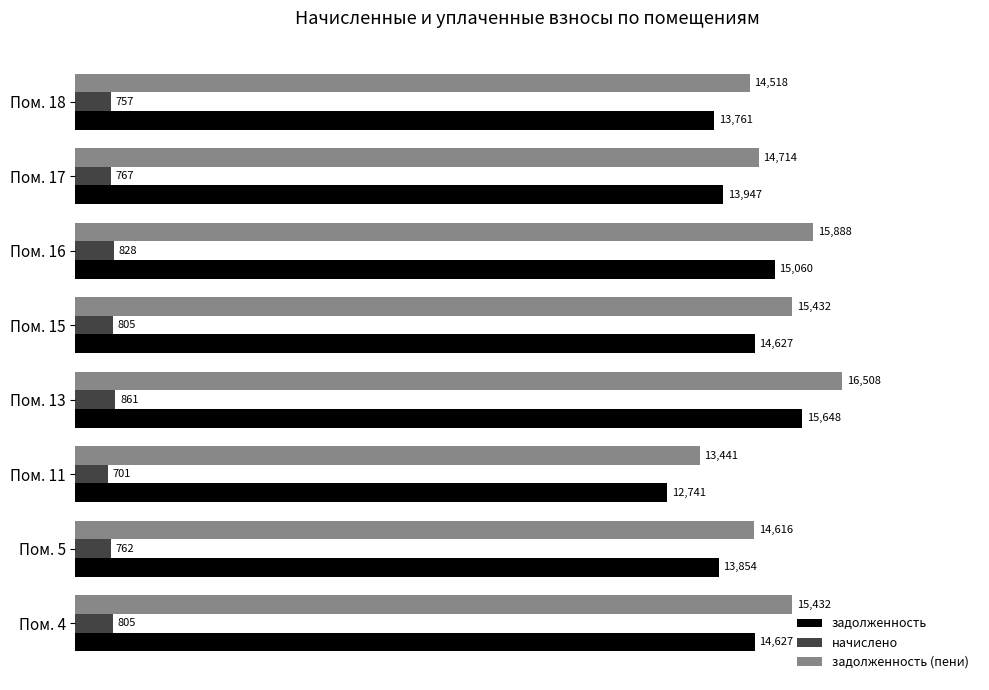

Between Пом. 5 and Пом. 11, which series saw the biggest shift?

задолженность (пени)